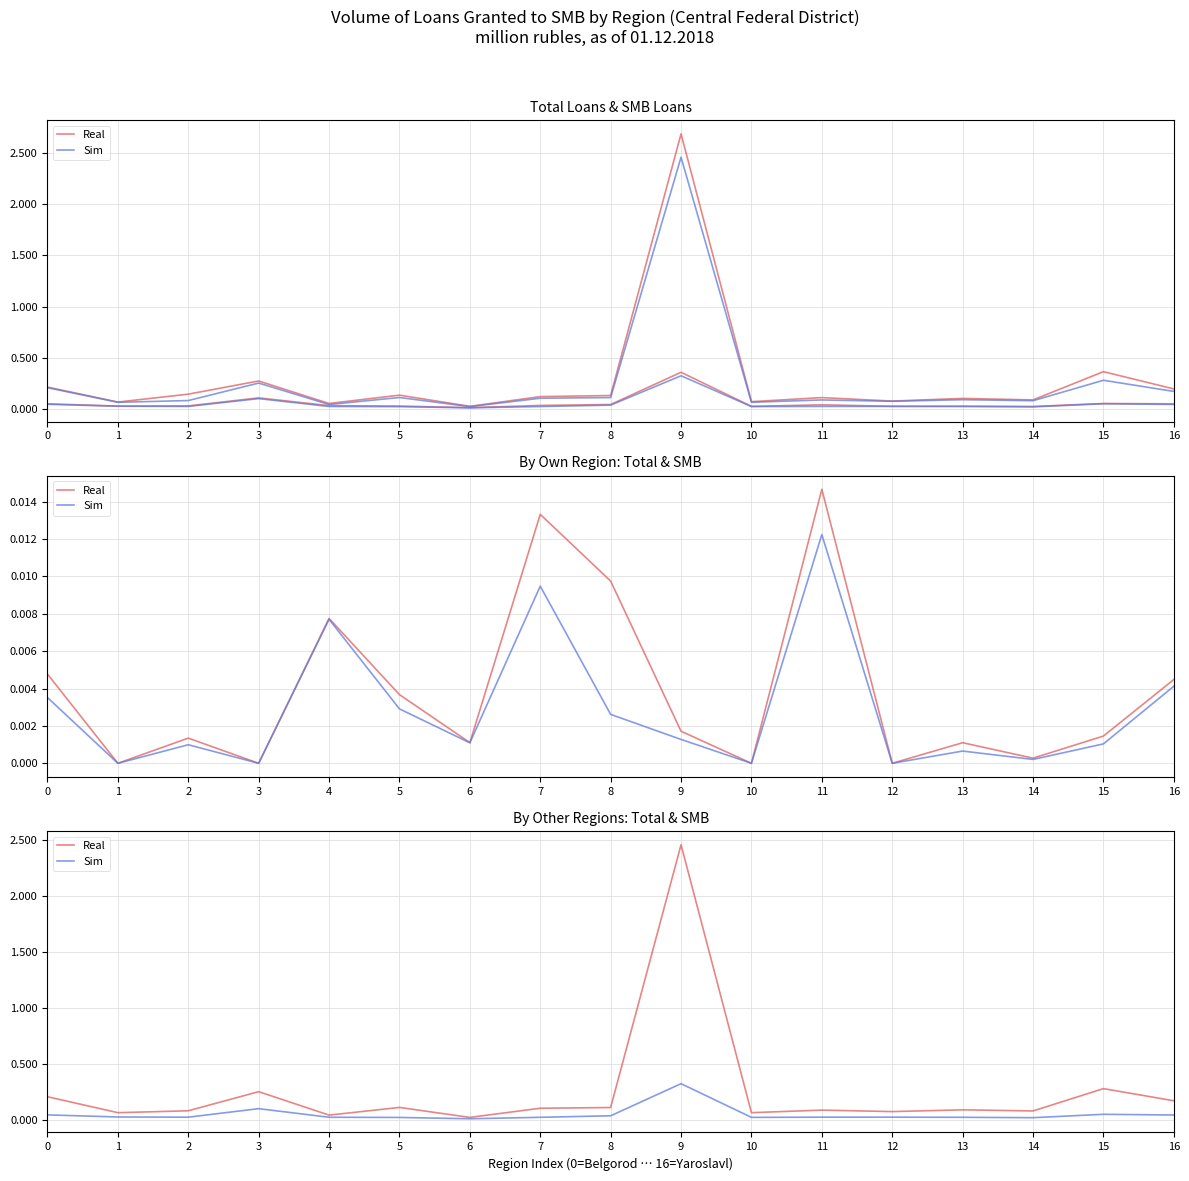

Rank the categories by Real value from lowest to highest.

6, 4, 1, 10, 12, 14, 2, 11, 13, 7, 8, 5, 16, 0, 3, 15, 9